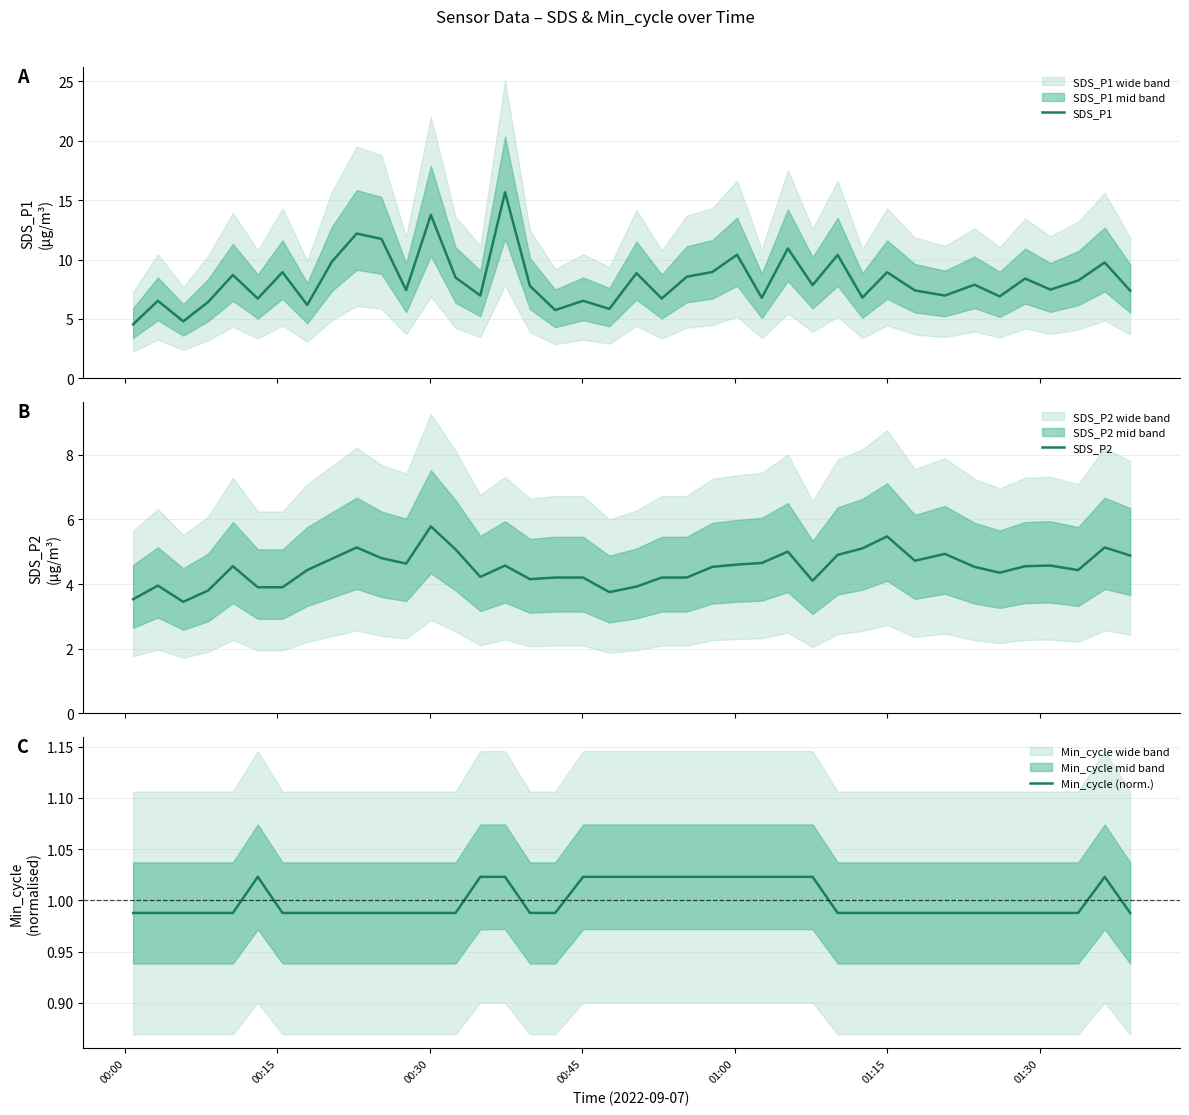

What is the maximum value for SDS_P1?

15.7